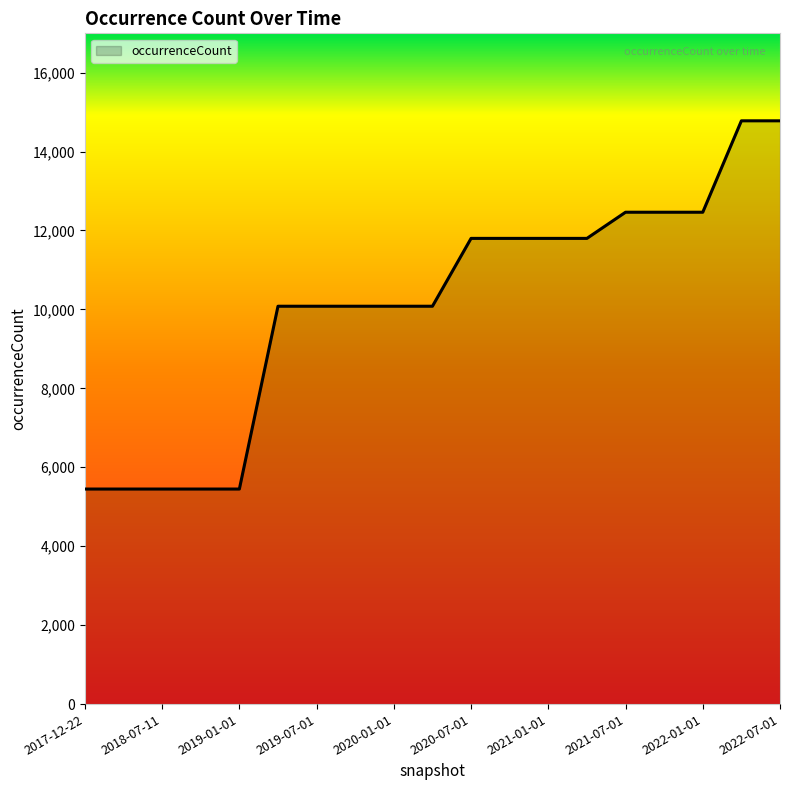

What is the minimum value shown in the chart?

5449